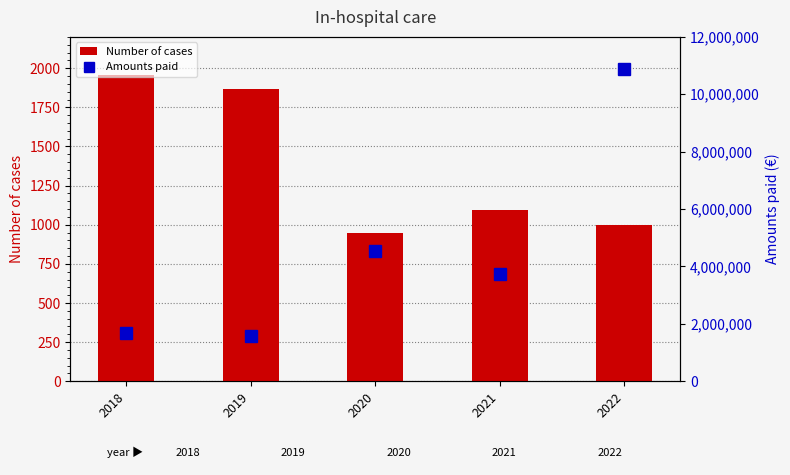

Are the bars horizontal?

No